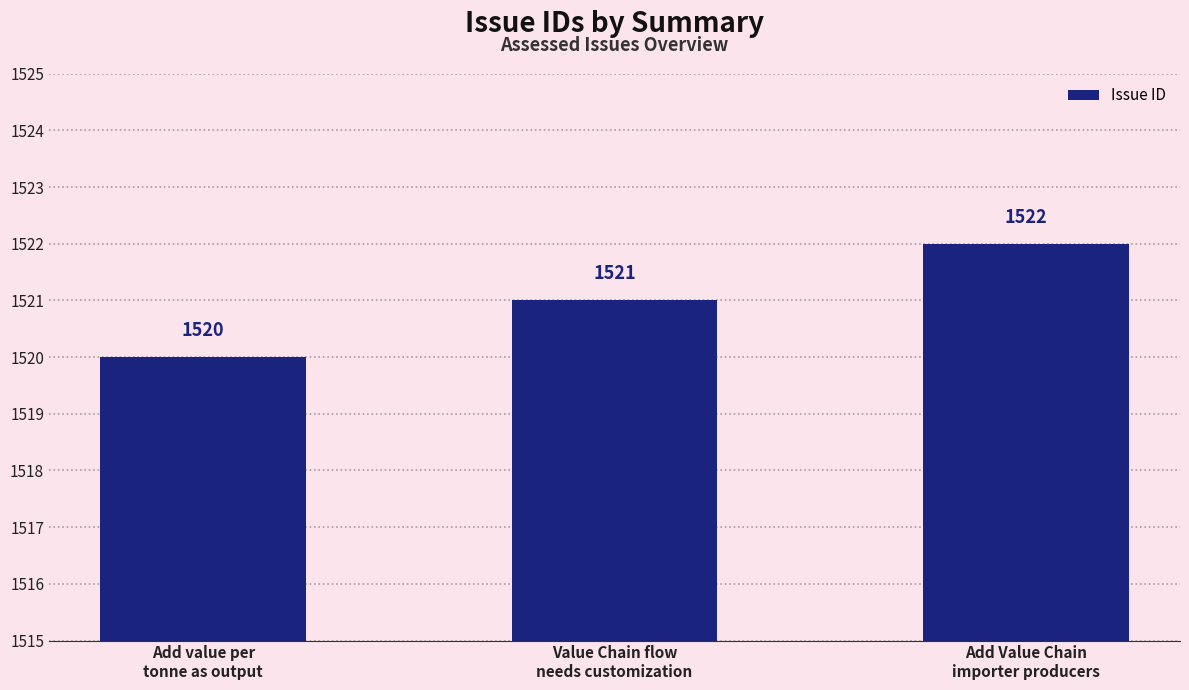

How many categories are shown in the chart?

3